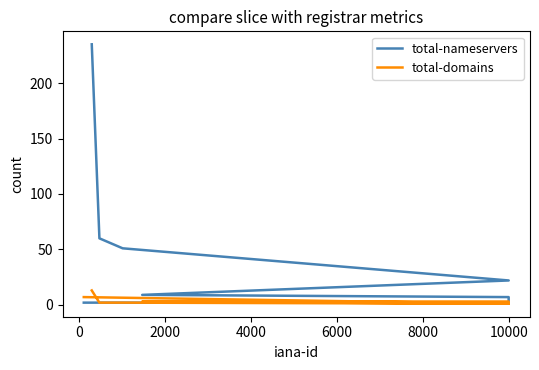

At how many categories does at least one series exceed 178?

1